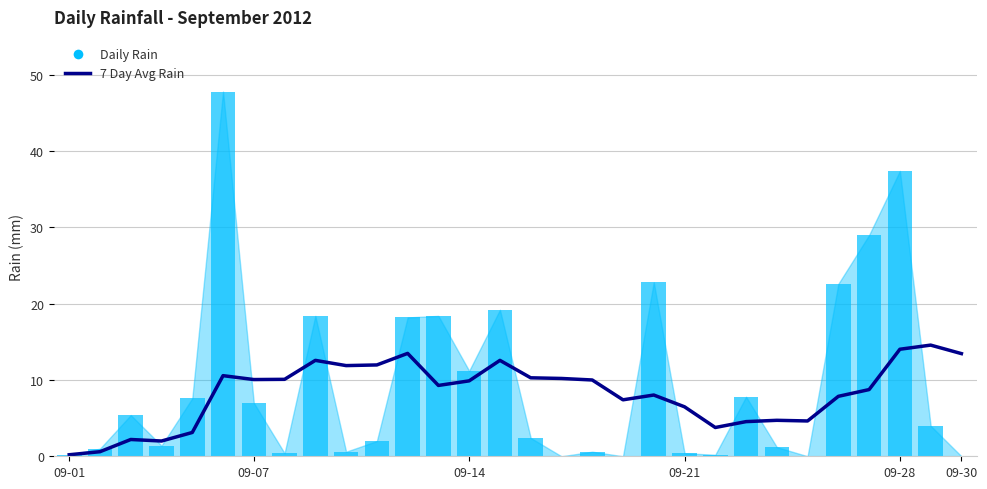

Which series changed the most between 09-21 and 10?

7 Day Avg Rain